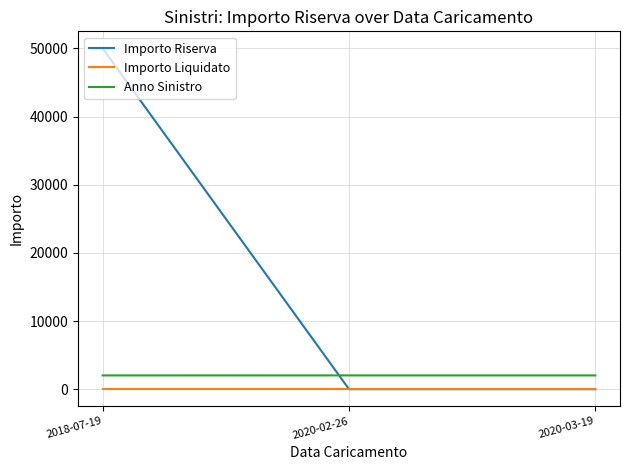

Between 2018-07-19 and 2020-03-19, which series saw the biggest shift?

Importo Riserva